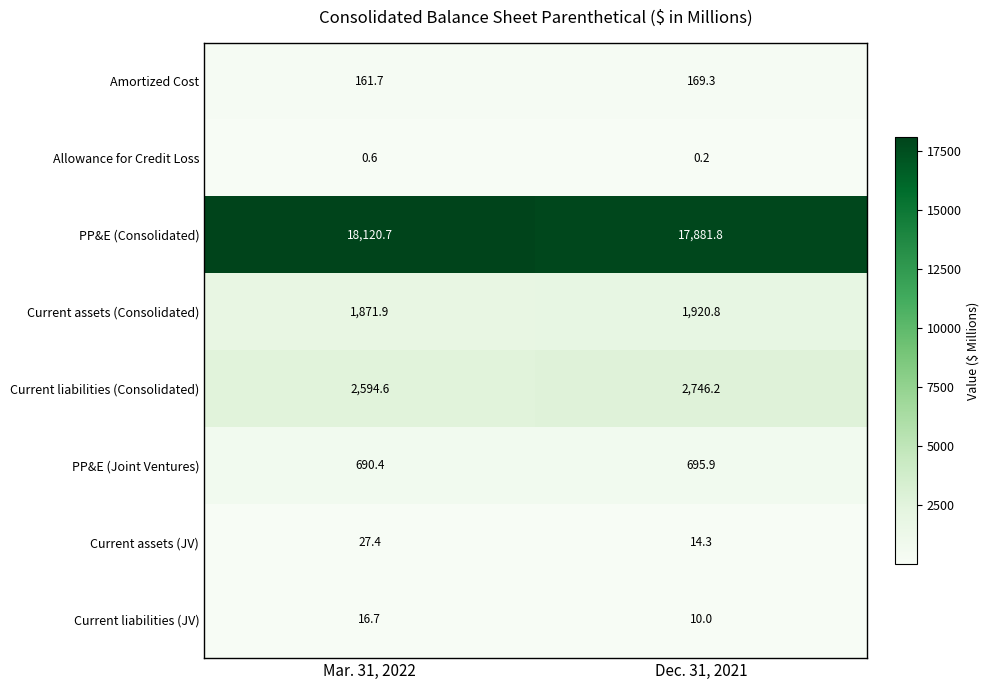

The Allowance for Credit Loss series shows 0.9 at Mar. 31, 2022. True or false?

False